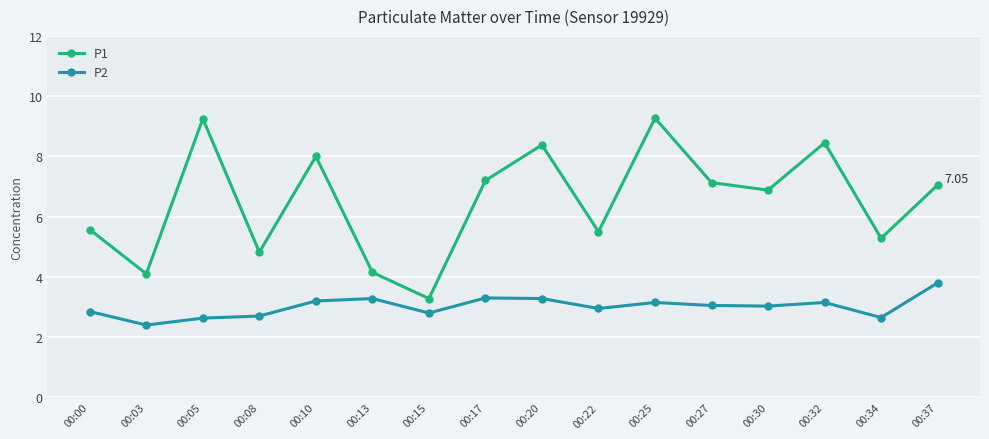

True or false: P2 and P1 intersect in this chart.

False